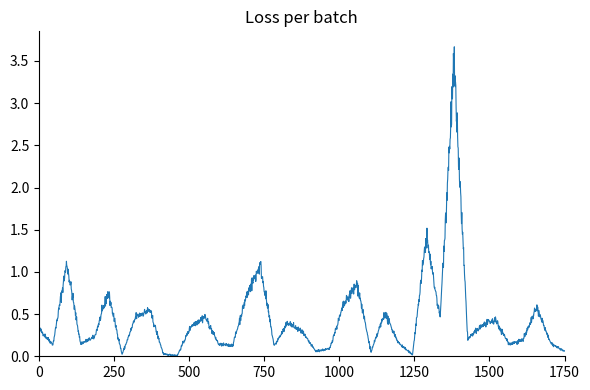

Does the chart have visible grid lines?

No